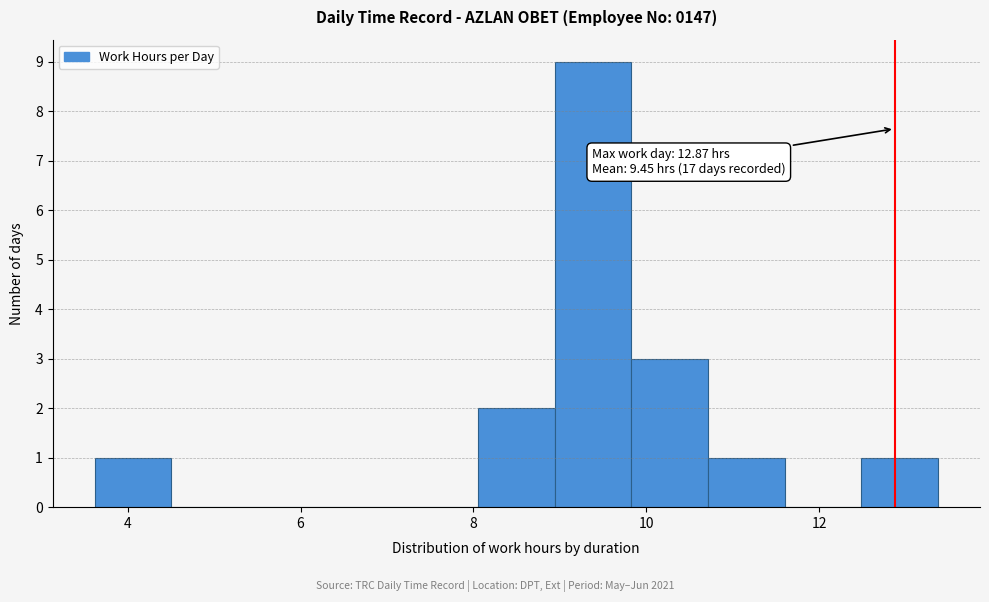

Over which range of the x-axis is the bar tallest?

9.0 to 9.8